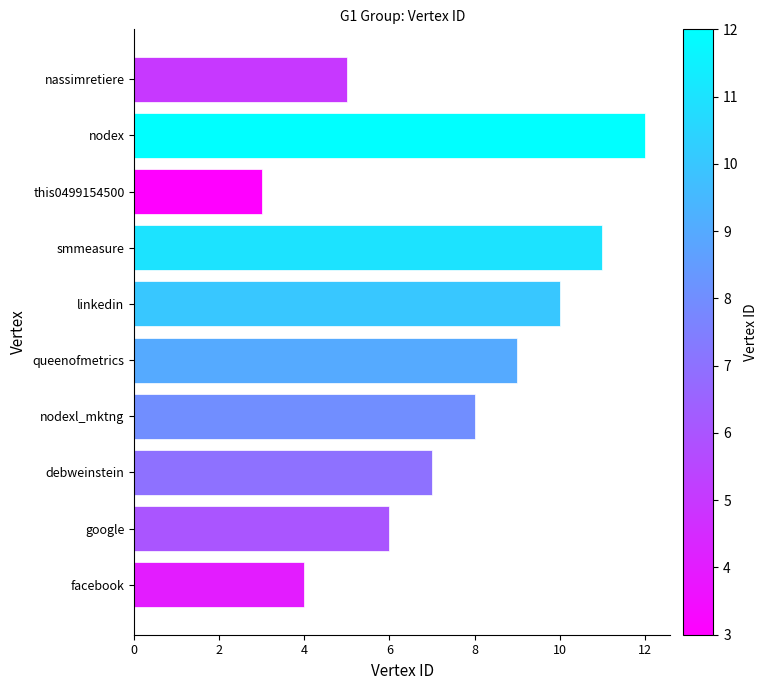

Reading top to bottom, list all the values displayed in this chart.

nassimretiere=5	nodex=12	this0499154500=3	smmeasure=11	linkedin=10	queenofmetrics=9	nodexl_mktng=8	debweinstein=7	google=6	facebook=4